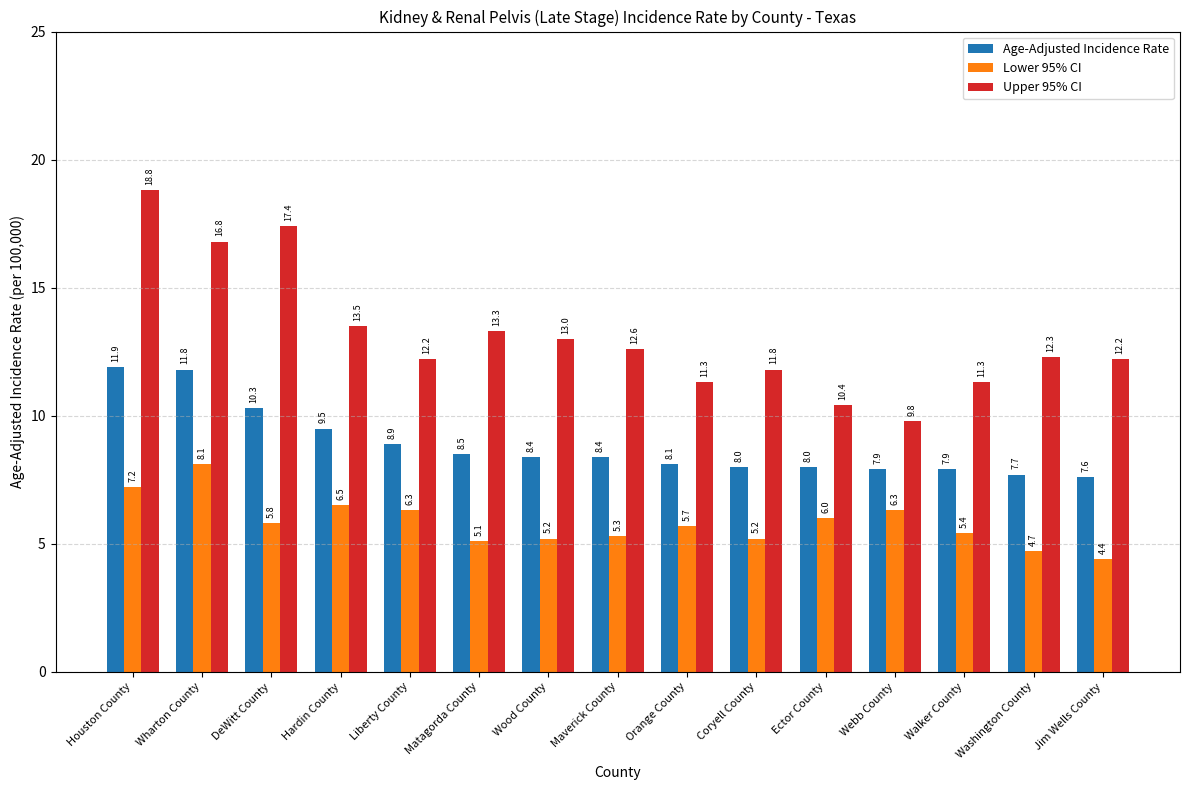

How many data points in Upper 95% CI are above 12?

10